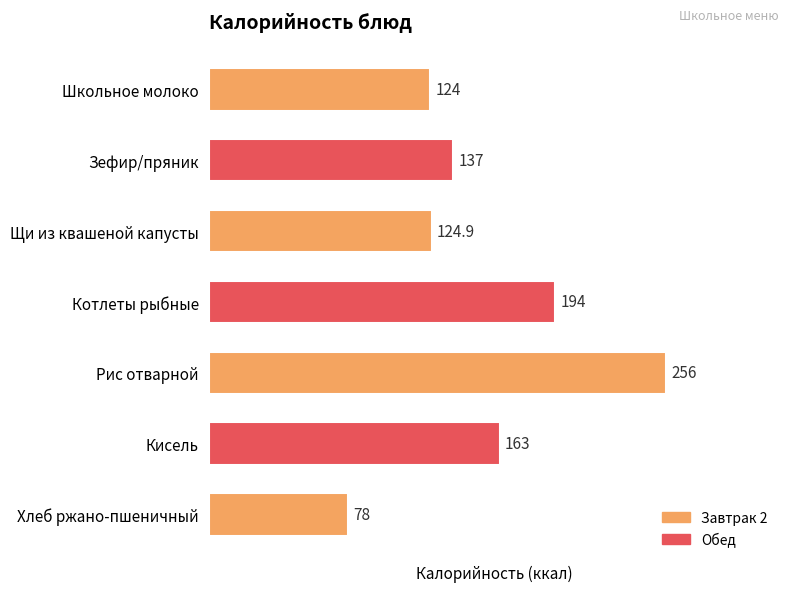

What is the maximum value shown in the chart?

256.0